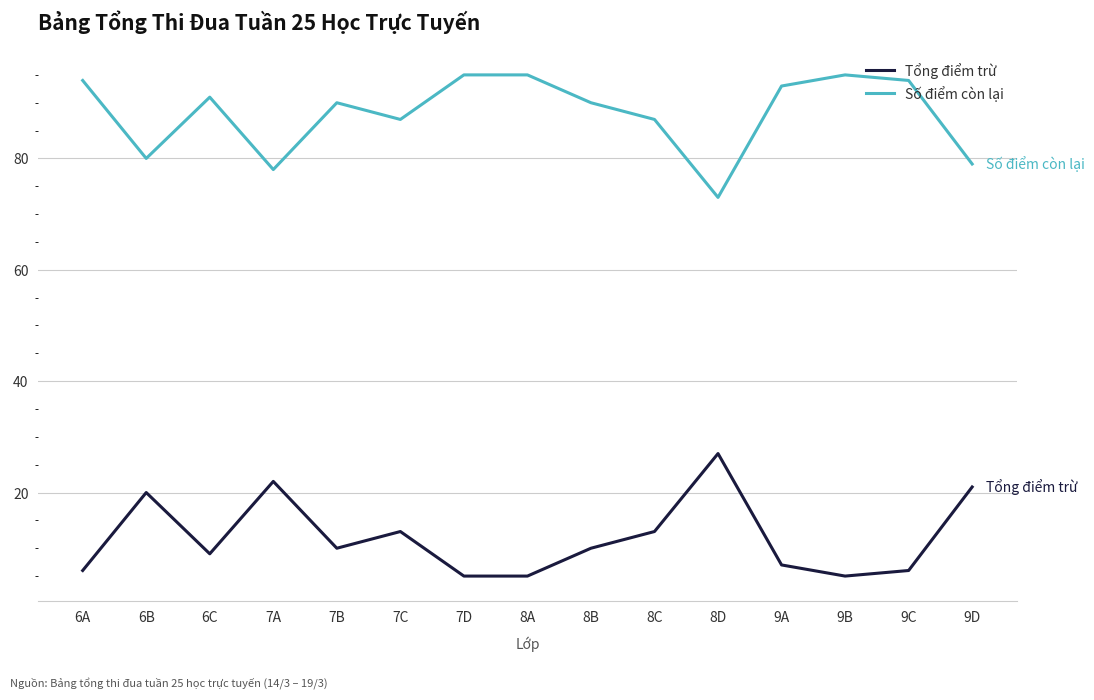

What is the difference between the highest and lowest values at 9D?

58